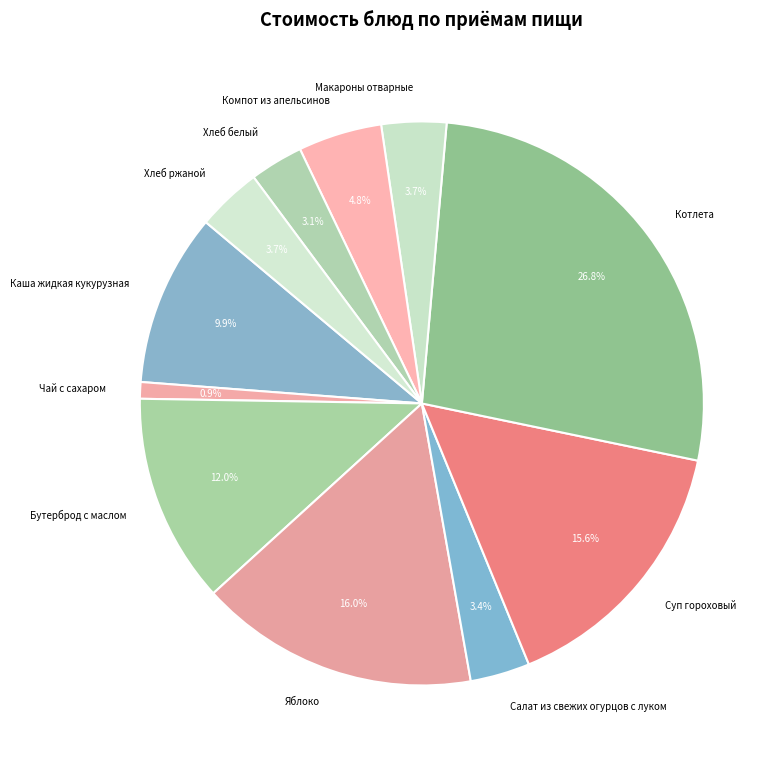

What percentage is the Яблоко slice, to the nearest percent?

16%